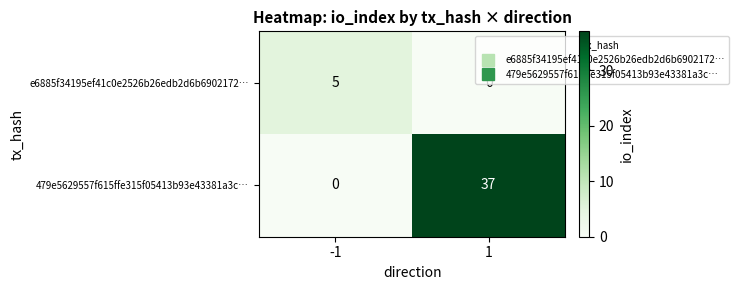

At which category is the sum across all series the highest?

1